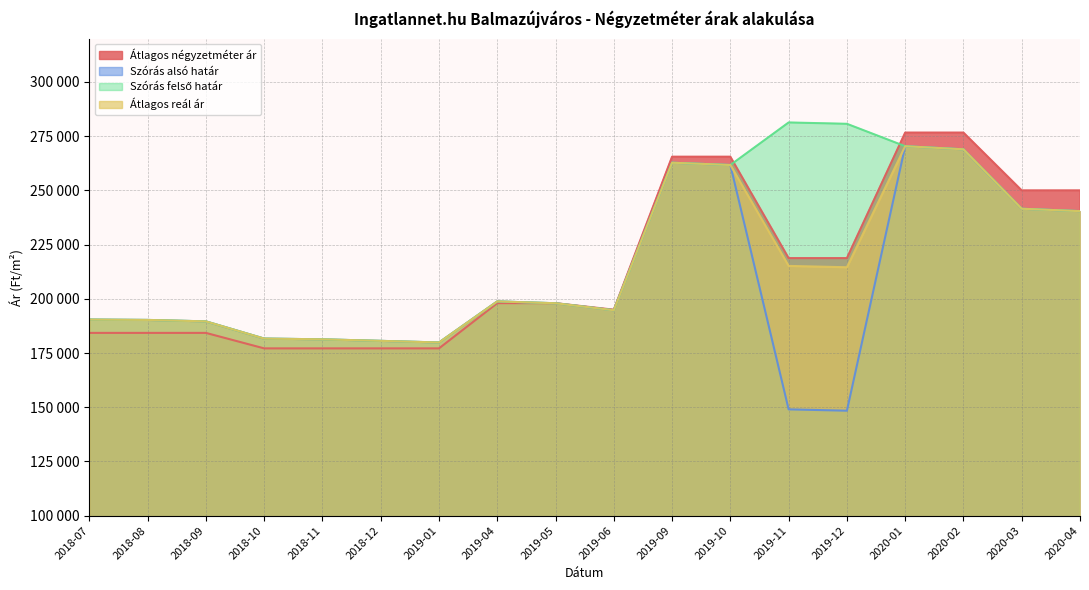

What is the label of the 6th point from the right?

2019-11